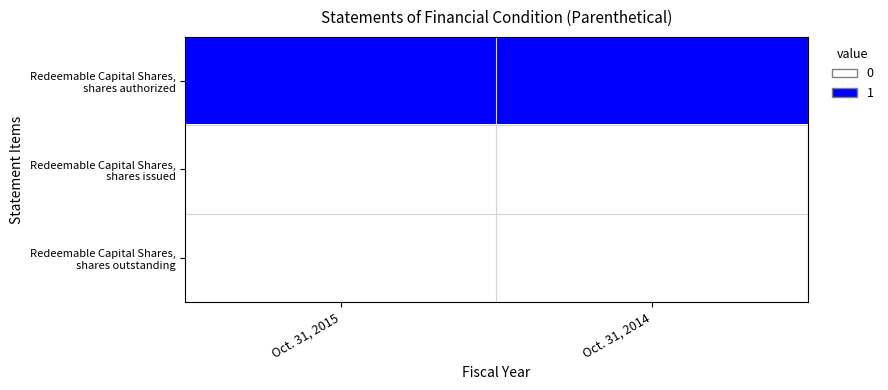

What is the difference between the highest and lowest values at Oct. 31, 2015?

1.0